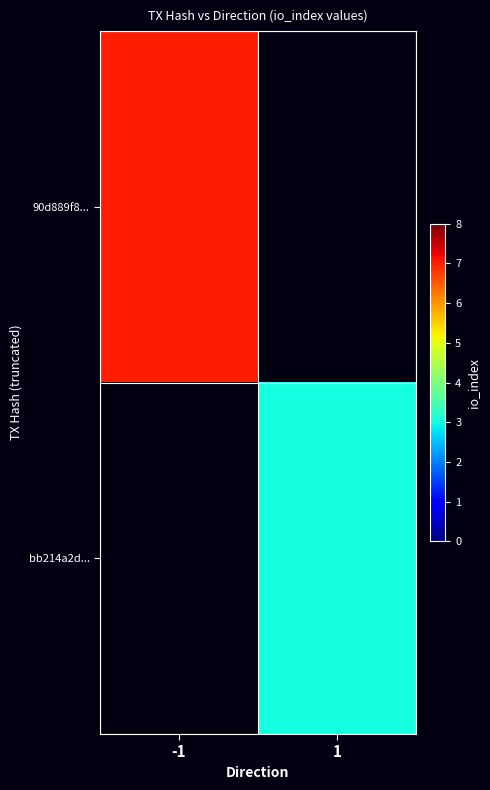

At how many categories does at least one series exceed 3?

1